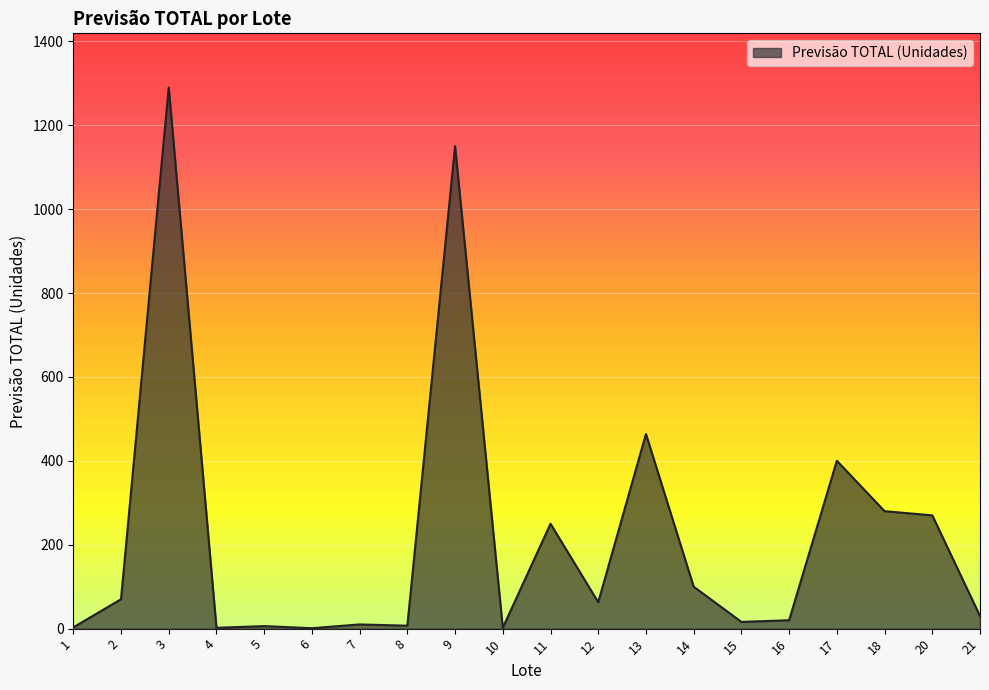

What is the greatest value displayed?

1290